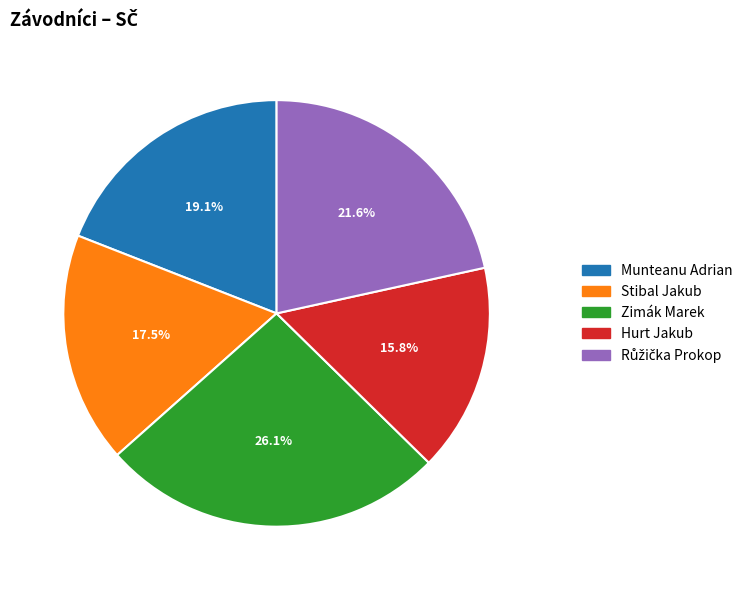

To the nearest percent, what percentage of the pie is Munteanu Adrian?

19%